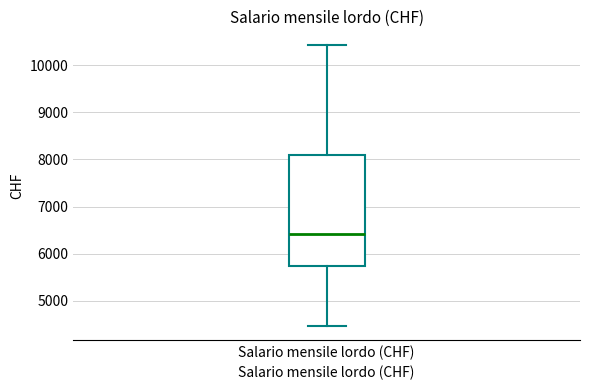

Where does the median line of the box for Salario mensile lordo (CHF) sit on the y-axis? The values are not printed on the chart, so give them approximately, as read against the axis.

6400